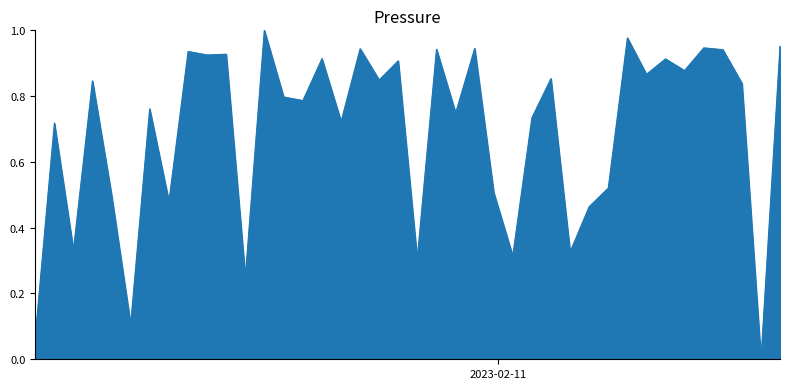

Does the chart display data point markers on the line(s)?

No